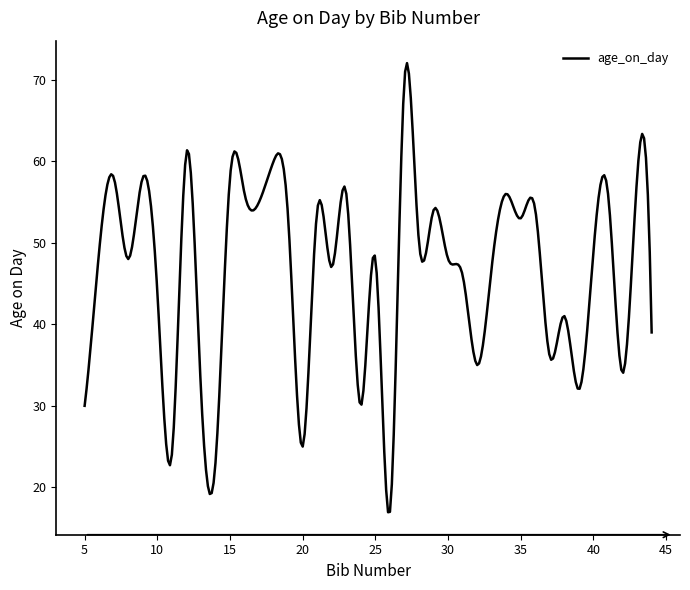

How many series are shown in this chart?

1